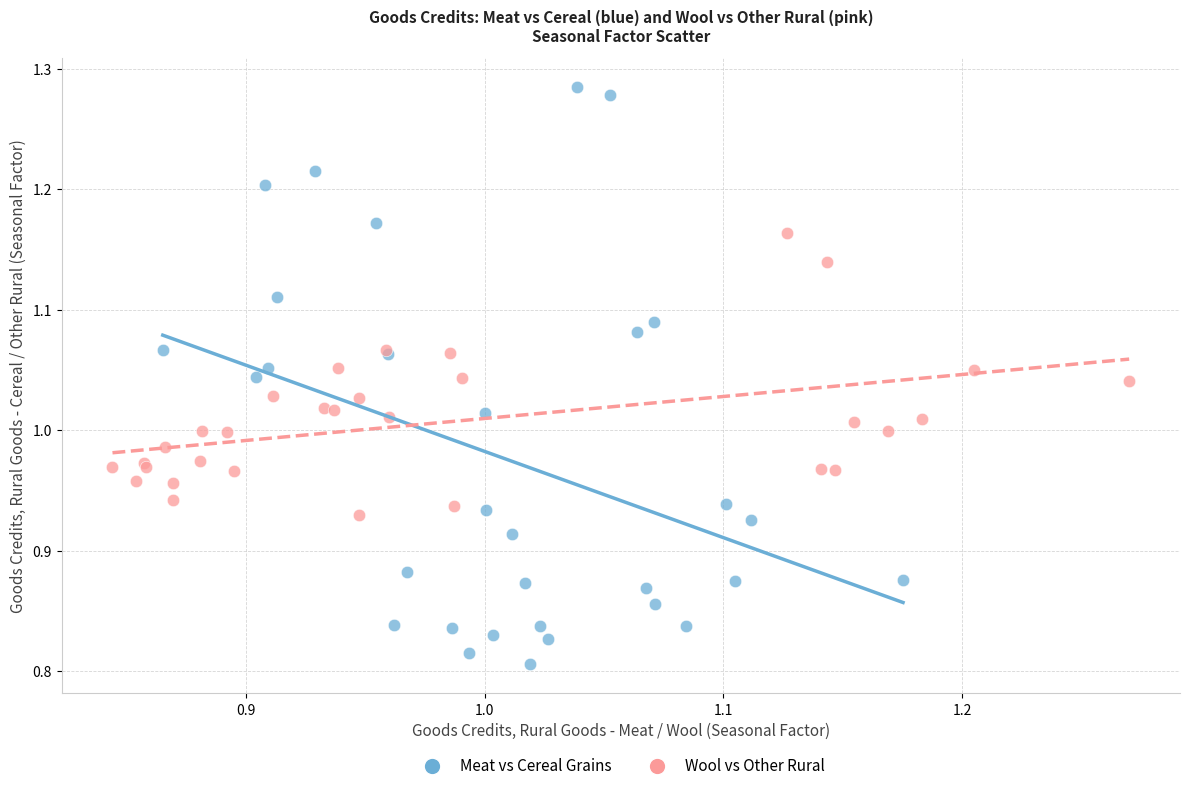

Which series contains the lowest Y value?

Meat vs Cereal Grains